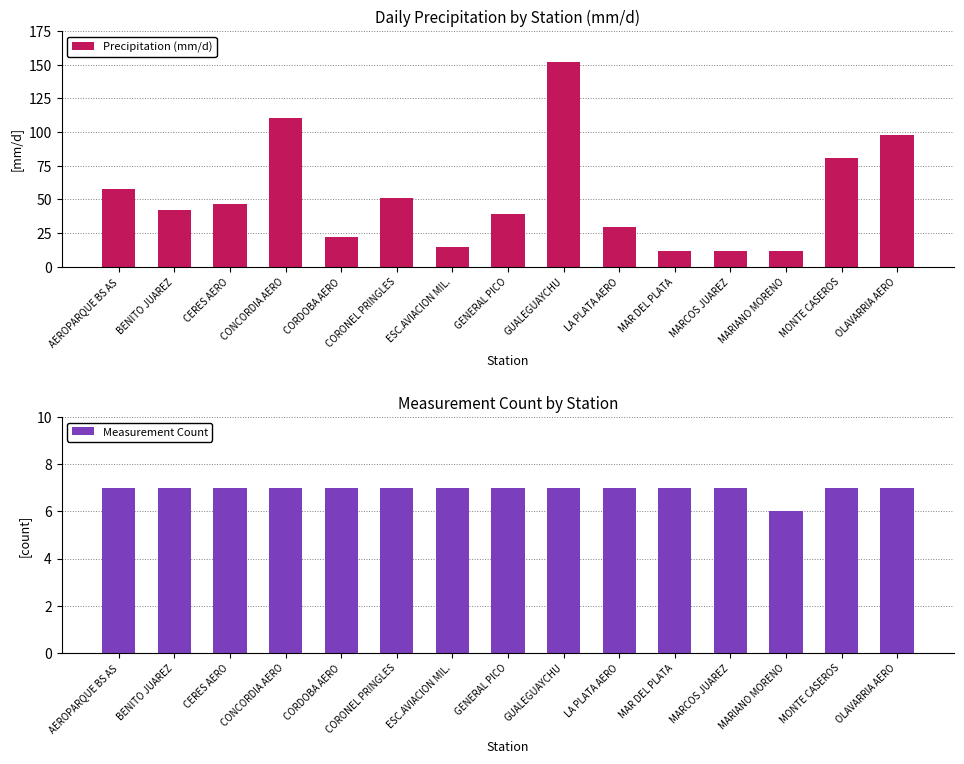

What is the label of the 12th bar from the left?

MARCOS JUAREZ